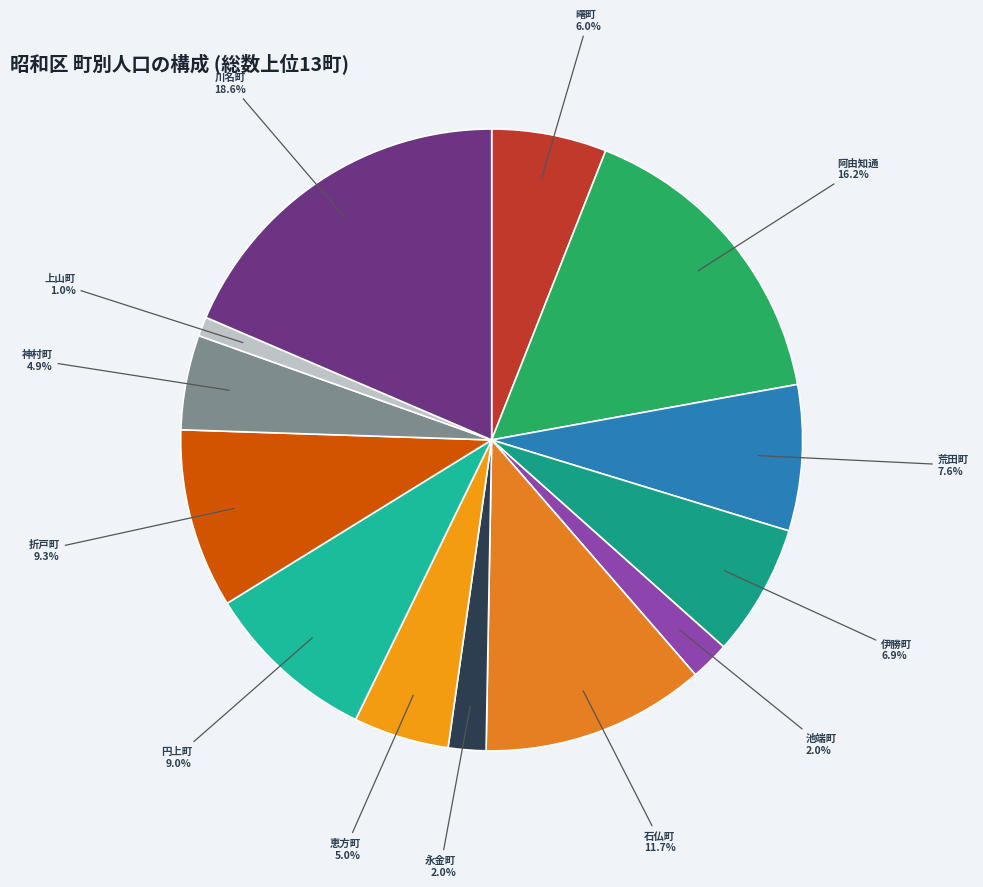

Is it true that 伊勝町 is 15% of the pie?

False